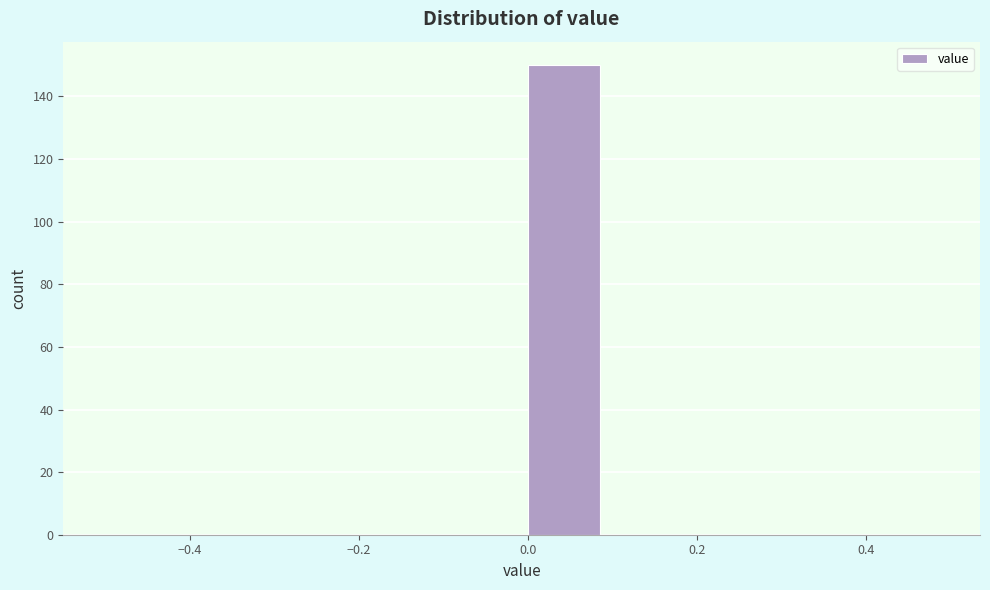

Reading left to right, transcribe this chart: for each bar, give the range it covers on the x-axis and its height. The values are not printed on the chart, so give them approximately, as read against the axis.

-0.5 to -0.4: 0
-0.4 to -0.3: 0
-0.3 to -0.2: 0
-0.2 to -0.1: 0
-0.1 to 0.0: 0
0.0 to 0.1: 150
0.1 to 0.2: 0
0.2 to 0.3: 0
0.3 to 0.4: 0
0.4 to 0.5: 0